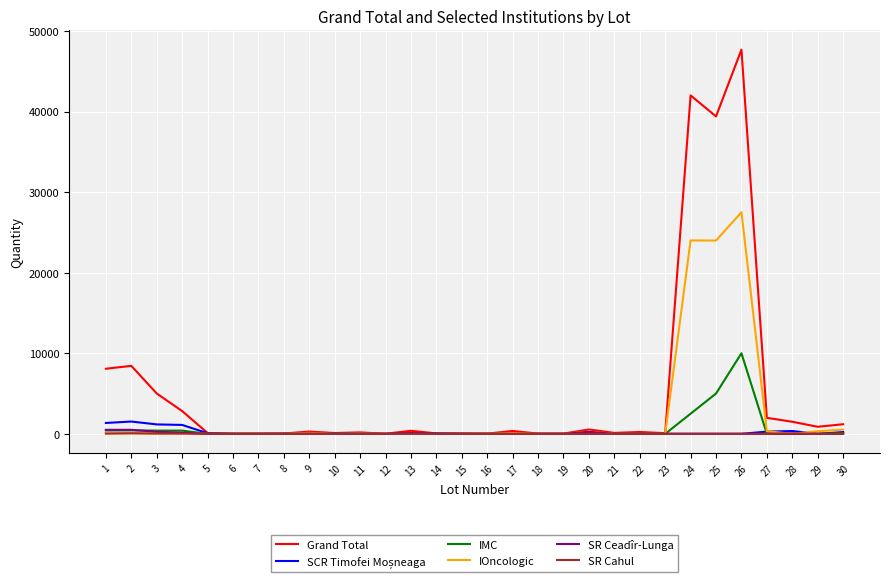

Between 2 and 17, which series saw the biggest shift?

Grand Total